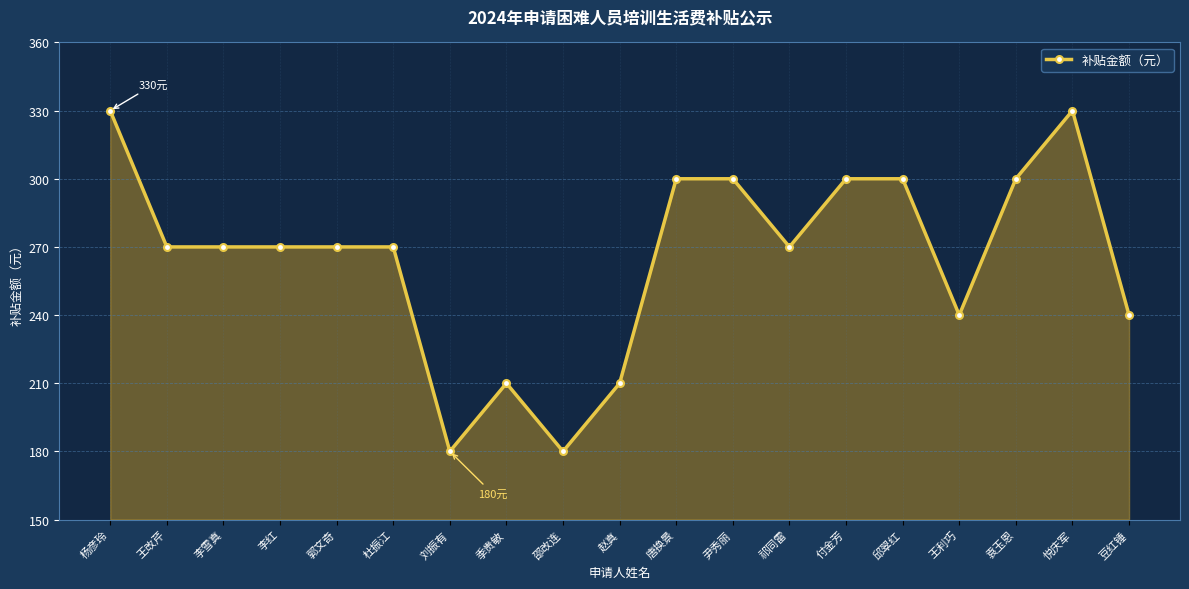

What is the change in value from 唐换景 to 豆红锤?

-60